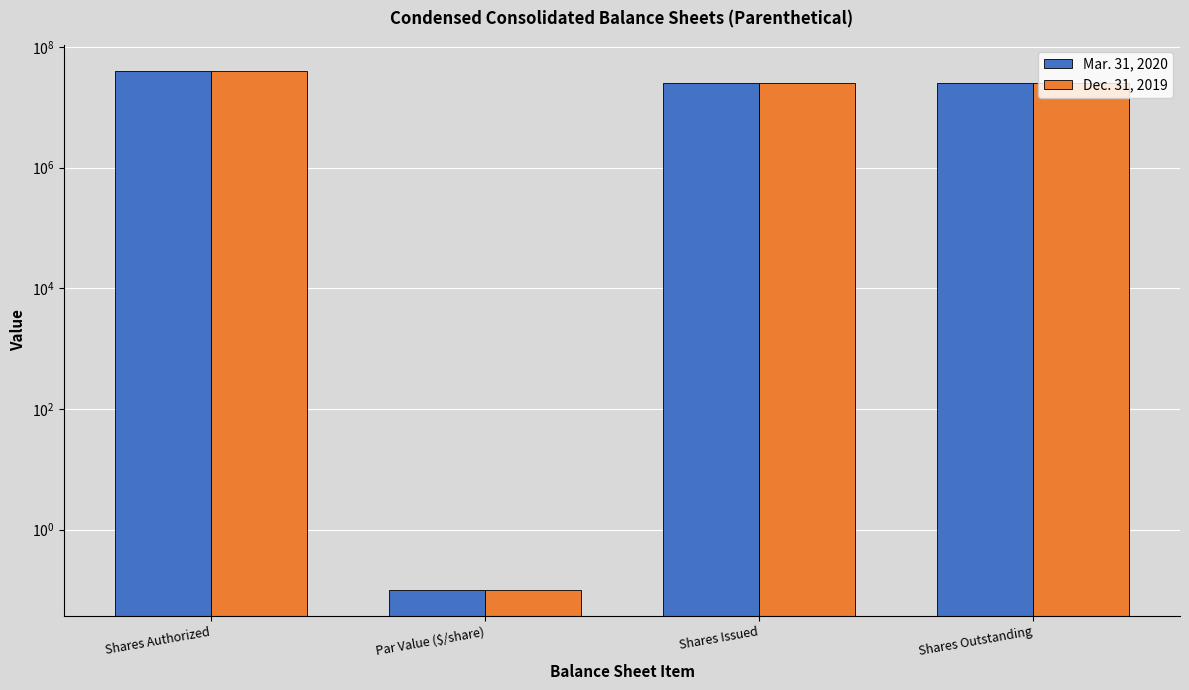

What is the difference between the second highest and minimum values in the Mar. 31, 2020 series?

24799999.9